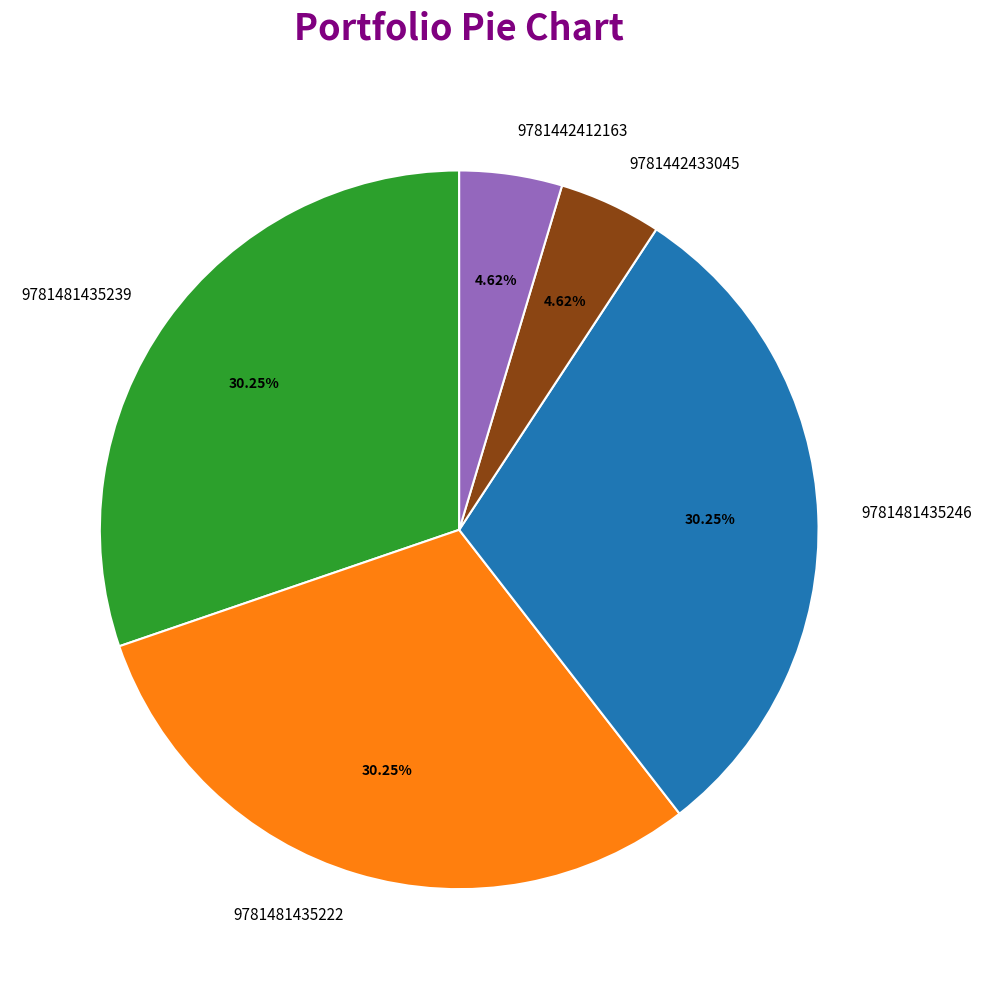

Does 9781481435246 represent more than half of the total?

No